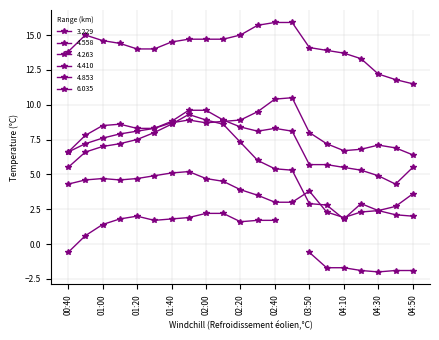

True or false: 4.263 has more than 0 interior local peaks.

True